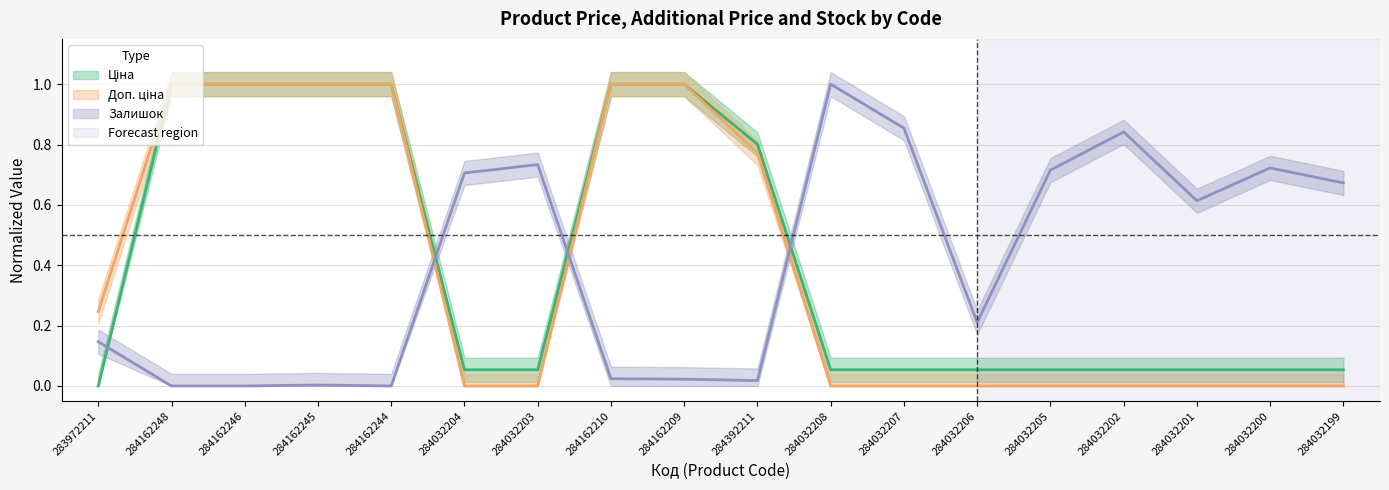

What are all the series names shown in the legend?

Ціна, Доп. ціна, Залишок